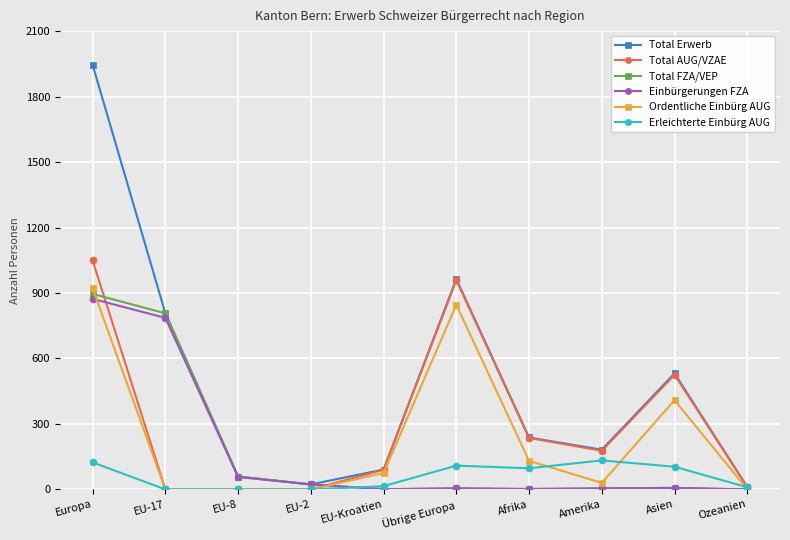

Rank the series by their maximum value, from highest to lowest.

Total Erwerb, Total AUG/VZAE, Ordentliche Einbürg AUG, Total FZA/VEP, Einbürgerungen FZA, Erleichterte Einbürg AUG